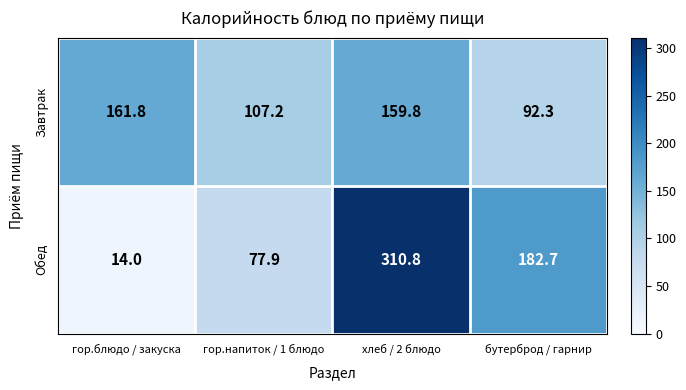

Rank the series by their average value, from highest to lowest.

Обед, Завтрак